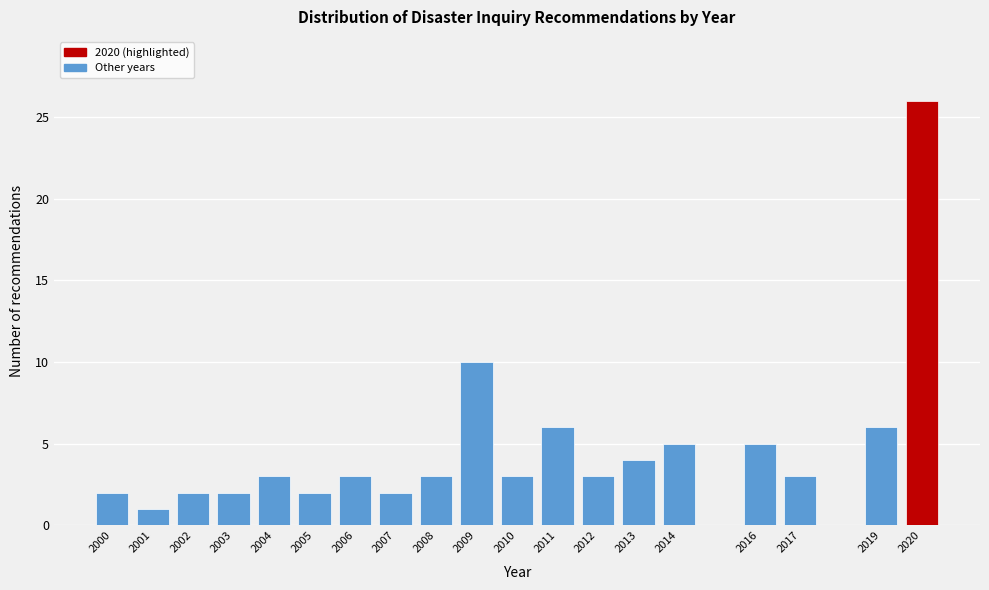

Reading left to right, list all the values displayed in this chart.

2000=2	2001=1	2002=2	2003=2	2004=3	2005=2	2006=3	2007=2	2008=3	2009=10	2010=3	2011=6	2012=3	2013=4	2014=5	2016=5	2017=3	2019=6	2020=26